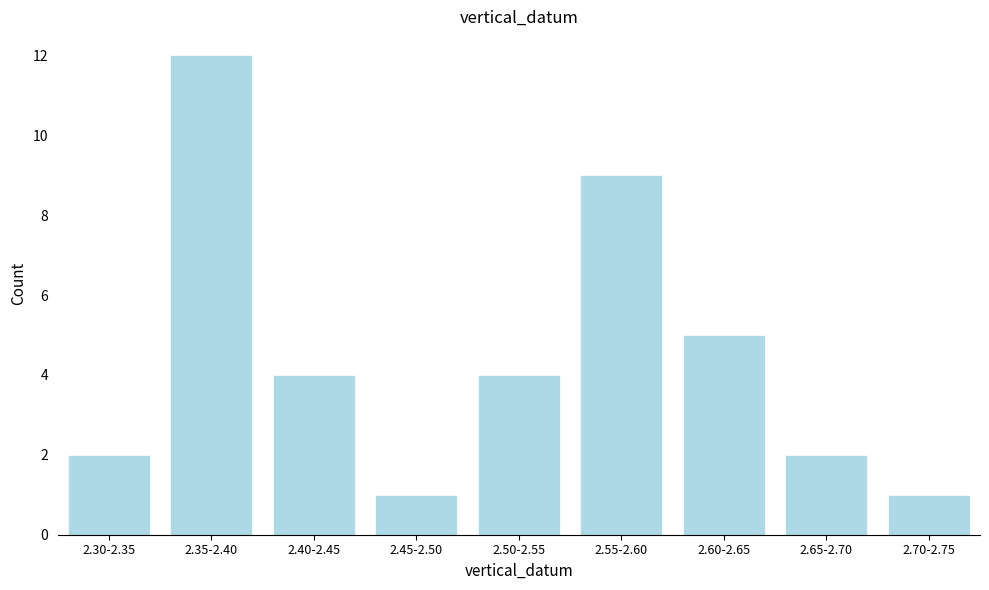

Reading left to right, transcribe all the data shown in this chart.

2	12	4	1	4	9	5	2	1